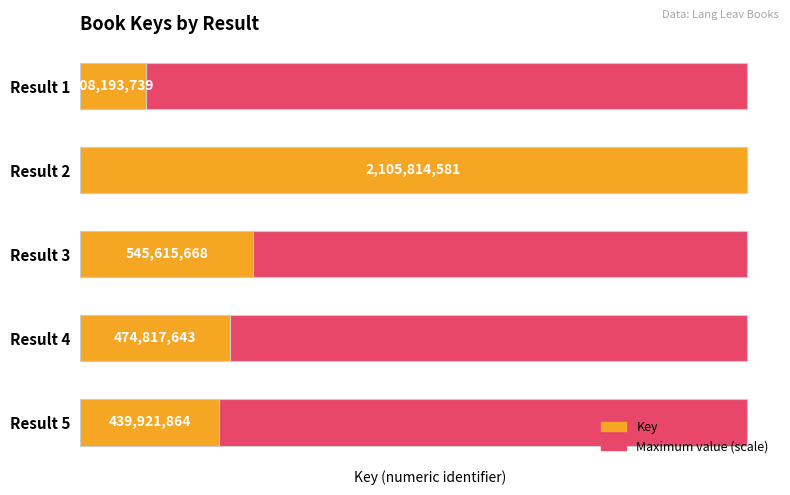

How many groups of bars are there?

5